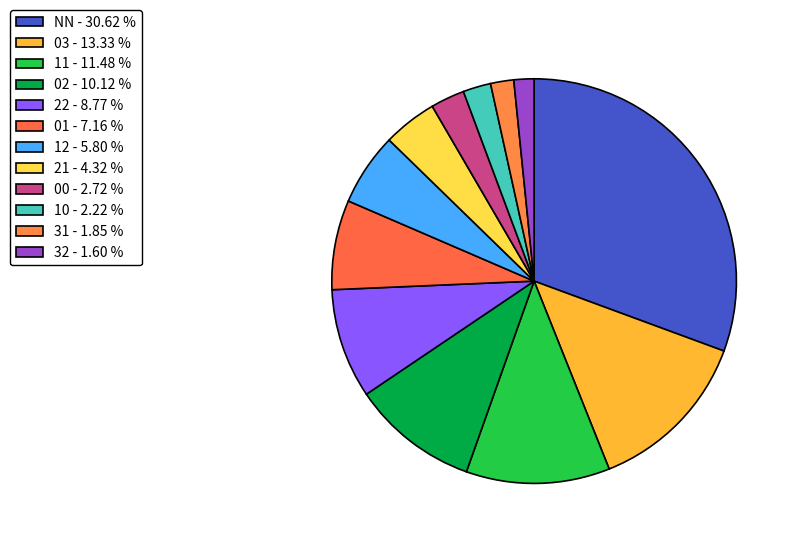

How many slices are in this pie chart?

12